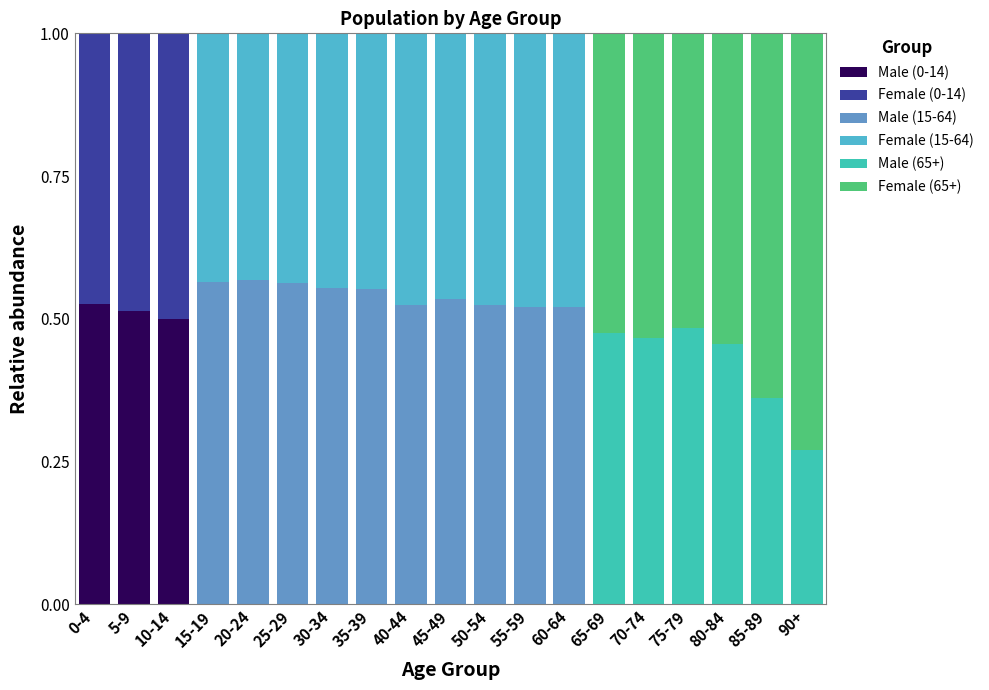

Are the bars grouped side by side (vs. stacked)?

No